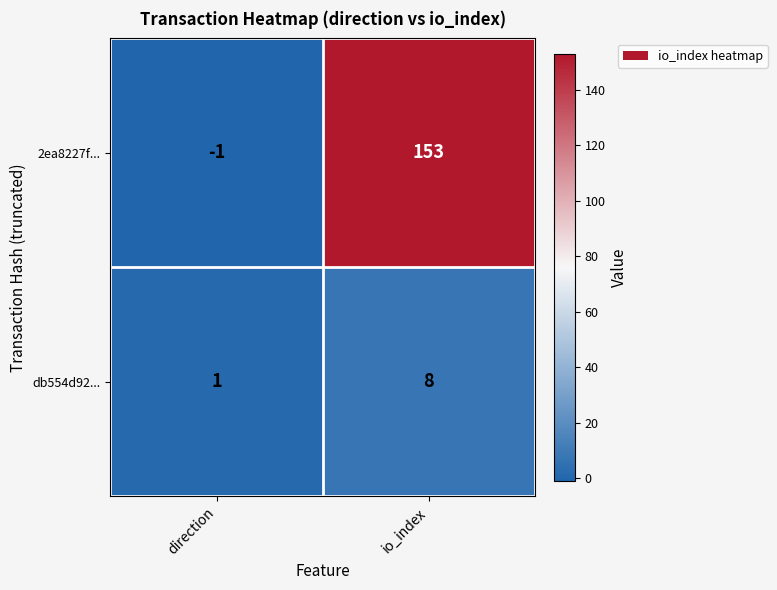

Between direction and io_index, which series saw the biggest shift?

2ea8227f...